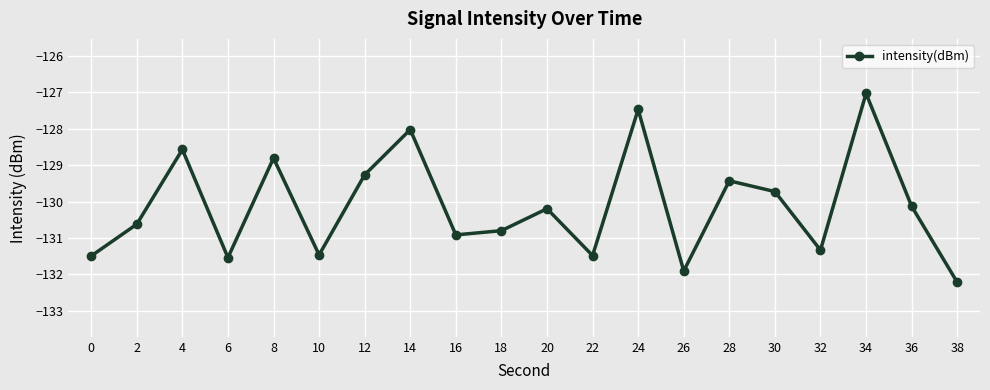

Which label corresponds to the smallest value in the chart?

38